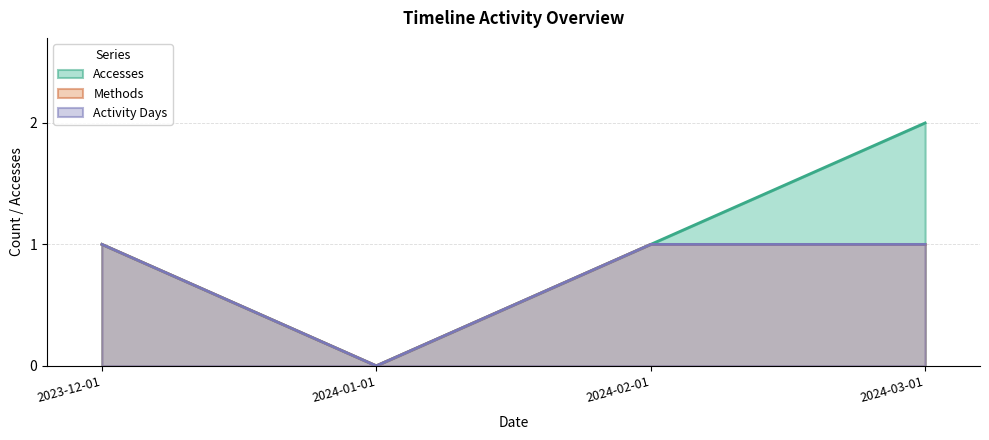

At which label is Dataset closest to 0?

2024-01-01